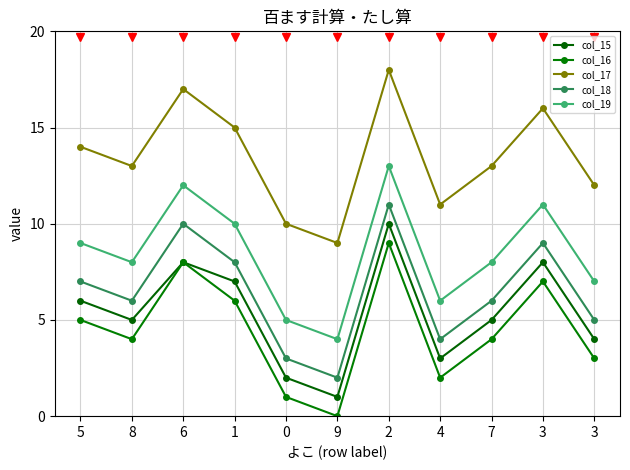

How many data points does each series have?

11